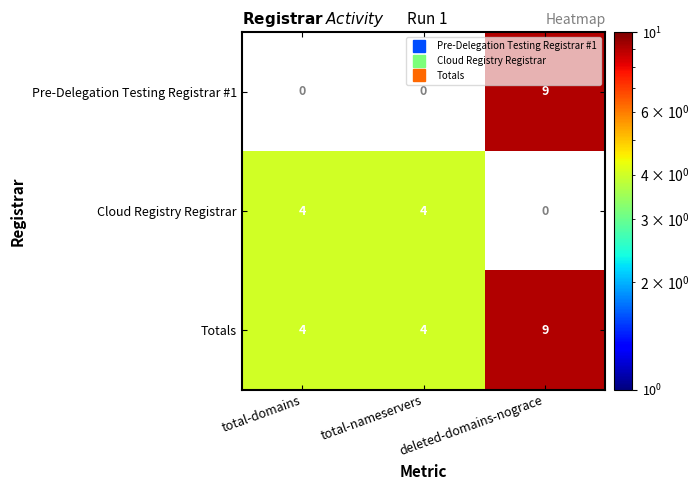

What is the sum of all Totals values?

17.0